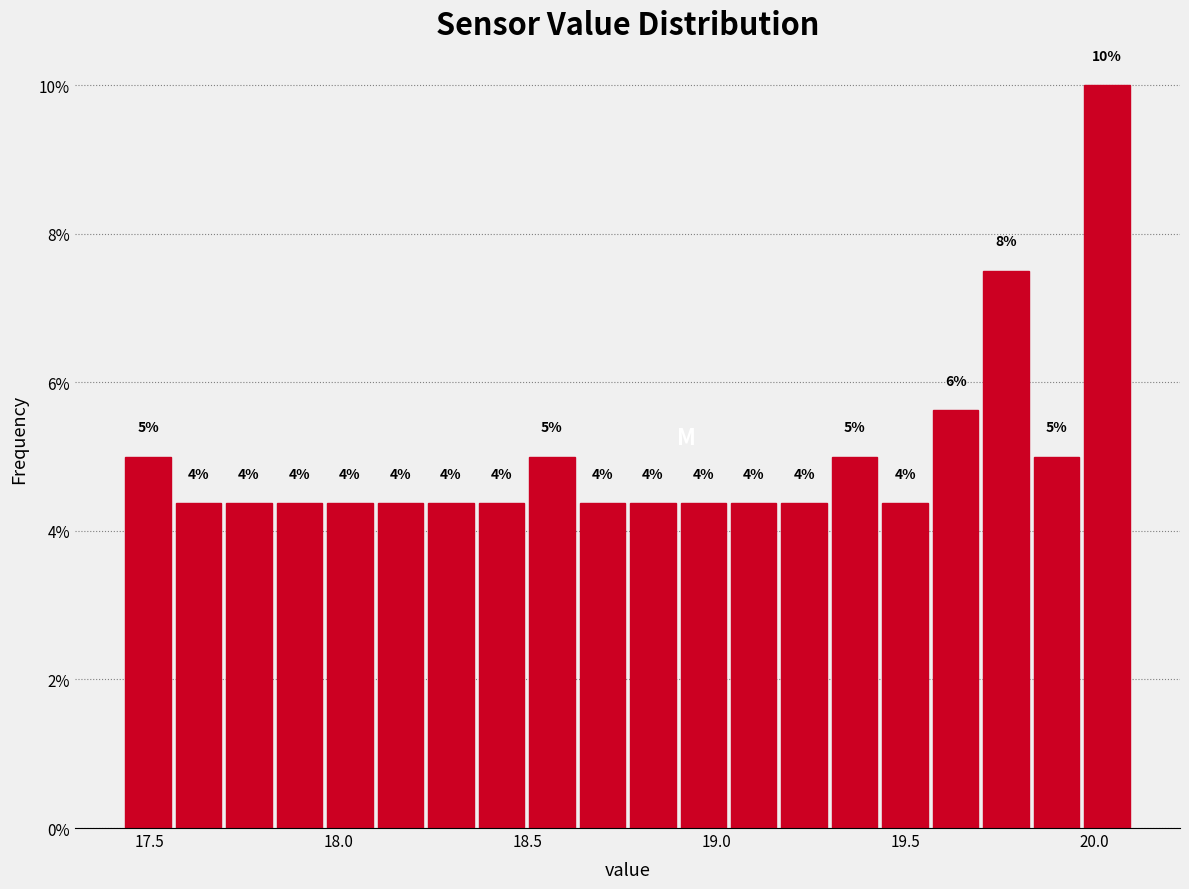

Read against the x-axis, roughly where is the centre of the tallest bar?

20.05